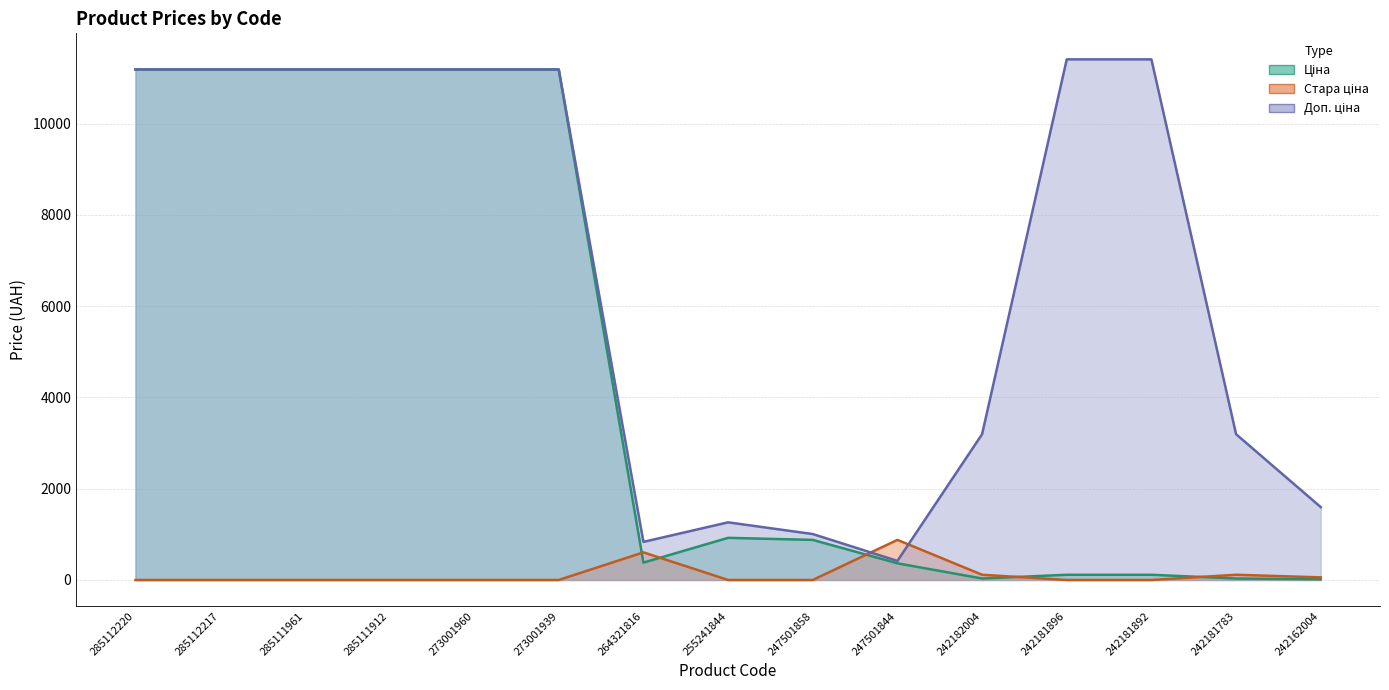

Which series has the largest range (max minus min)?

Ціна